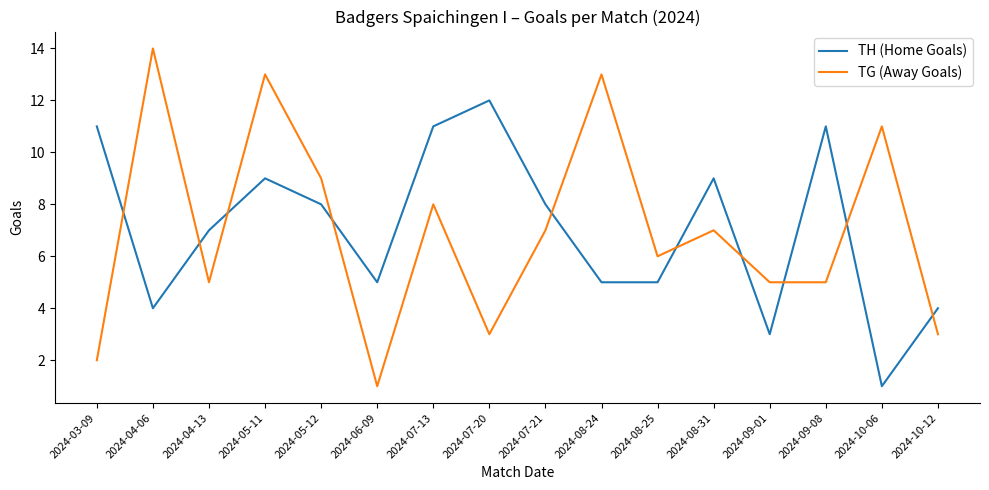

Which category has the highest value in the TG (Away Goals) series?

2024-04-06